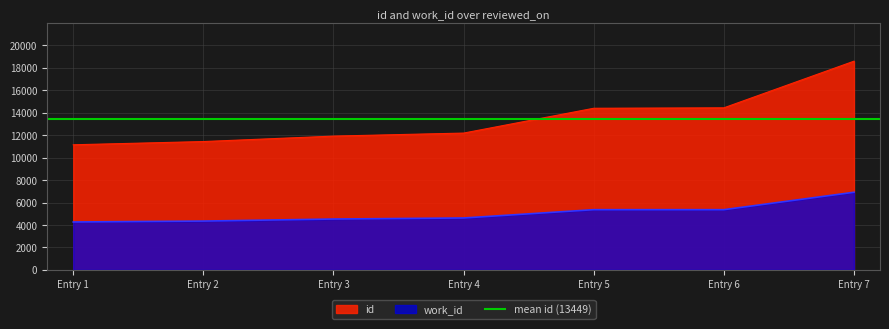

True or false: id and work_id intersect in this chart.

False